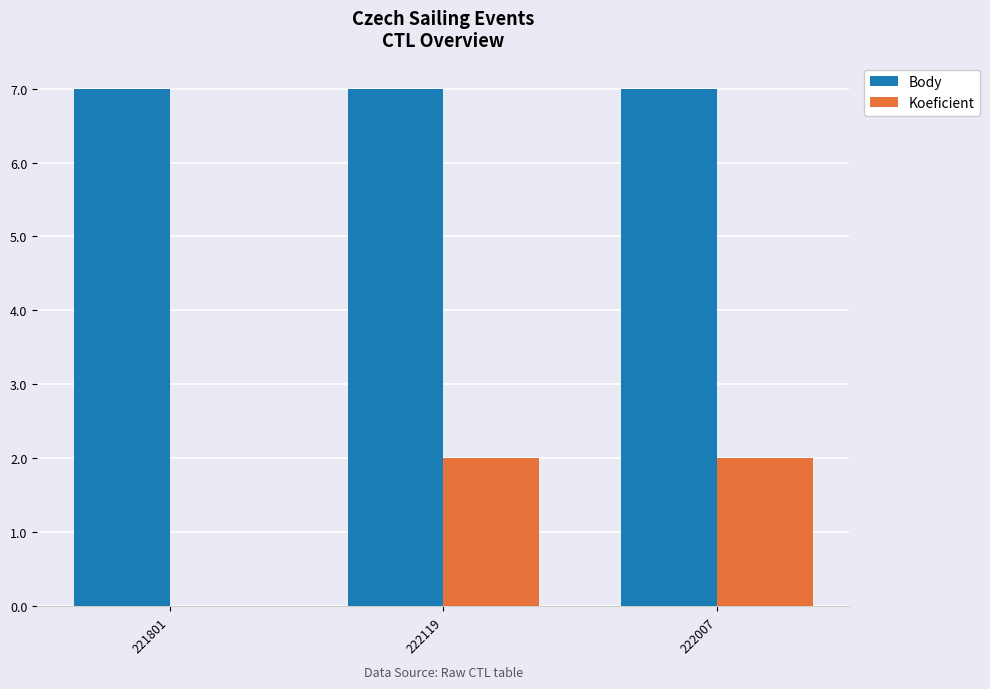

What is the total value across all series at 222007?

9